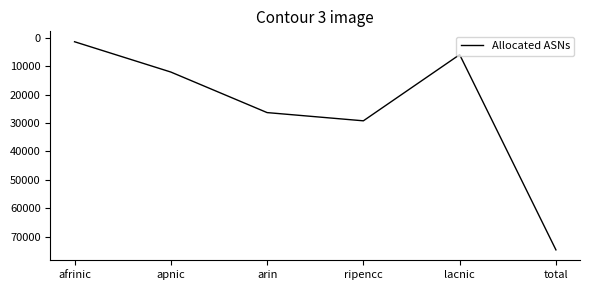

Read the value at total, to the nearest 10.

74680